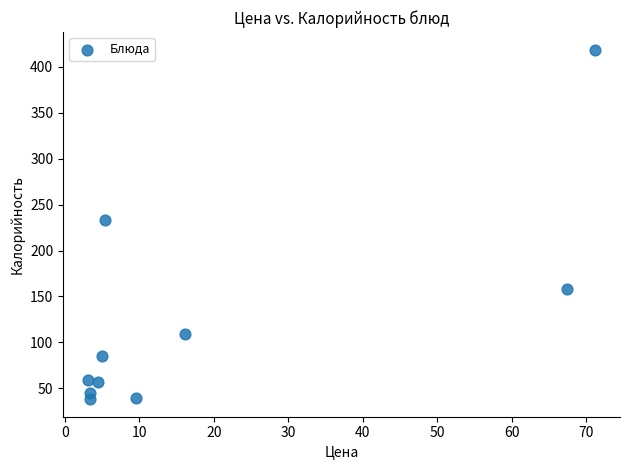

What is the range of Y values (max minus min)?

381.0